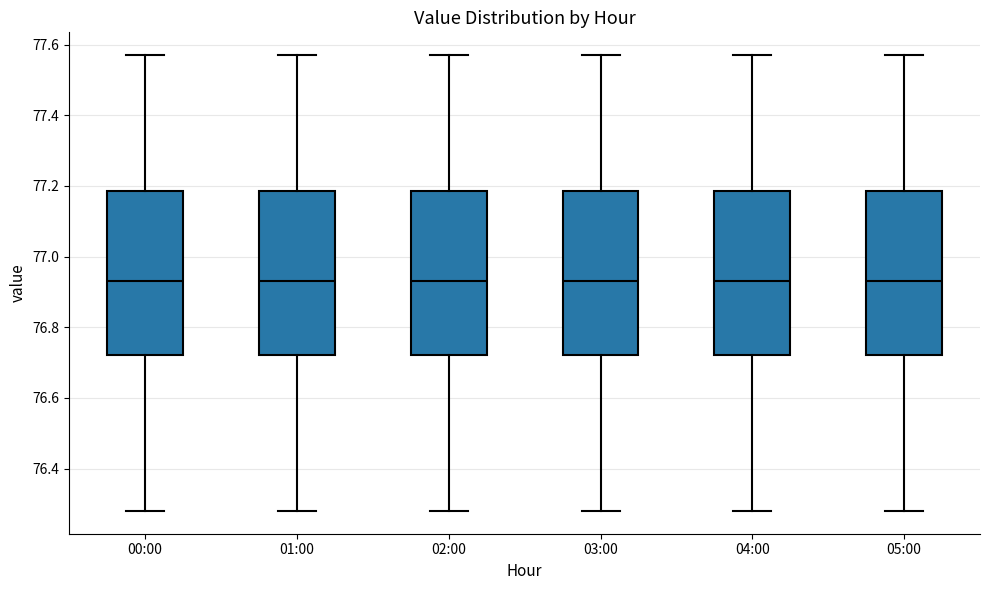

Reading left to right, read every box against the y-axis: the position of its median line, the range the box covers, and the ends of its whiskers. The values are not printed on the chart, so give them approximately, as read against the axis.

00:00: median 76.94, box 76.72 to 77.18, whiskers 76.28 to 77.58
01:00: median 76.94, box 76.72 to 77.18, whiskers 76.28 to 77.58
02:00: median 76.94, box 76.72 to 77.18, whiskers 76.28 to 77.58
03:00: median 76.94, box 76.72 to 77.18, whiskers 76.28 to 77.58
04:00: median 76.94, box 76.72 to 77.18, whiskers 76.28 to 77.58
05:00: median 76.94, box 76.72 to 77.18, whiskers 76.28 to 77.58